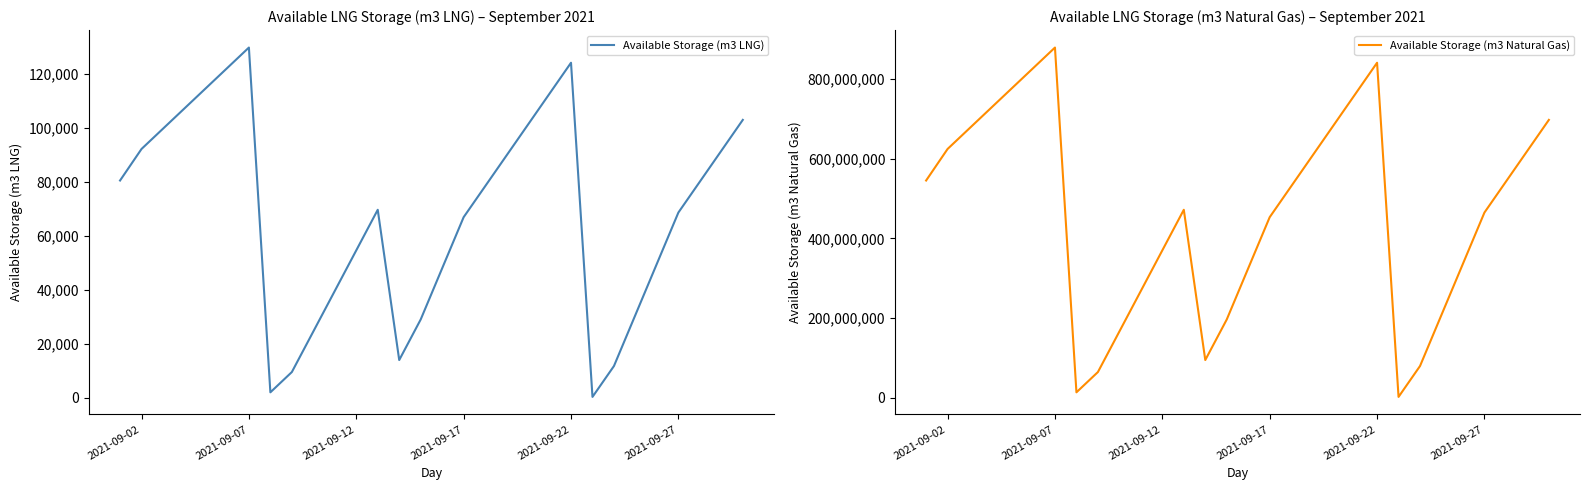

Which series has the largest total across all categories?

Available Storage (m3 Natural Gas)